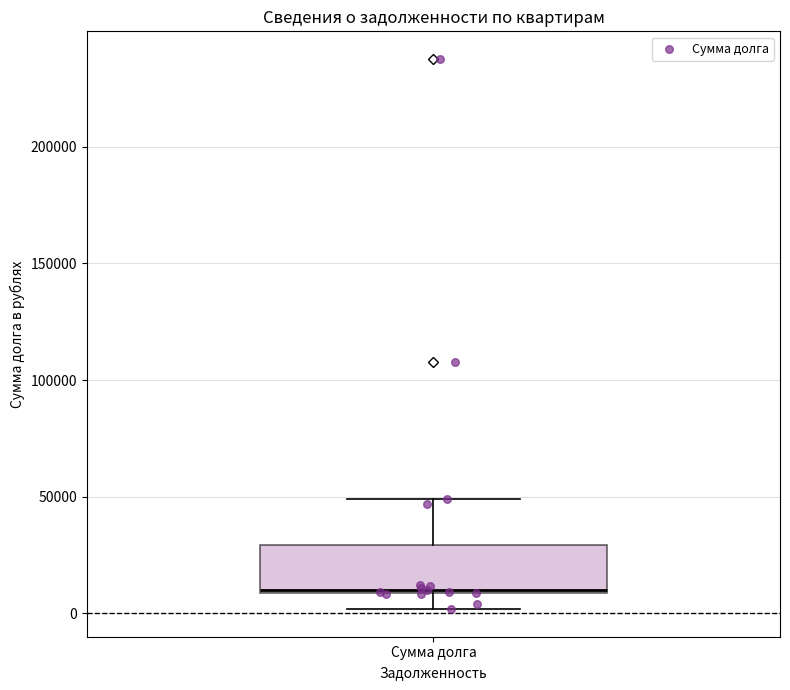

Read this box plot against the y-axis: the position of the median line, the range covered by the box, and the ends of both whiskers. The values are not printed on the chart, so give them approximately, as read against the axis.

median 10000, box 10000 to 30000, whiskers 0 to 50000